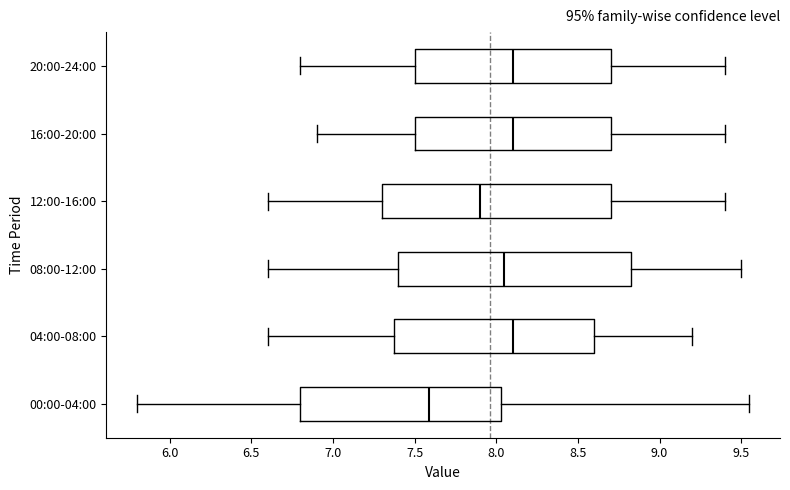

Reading bottom to top, transcribe this box plot: for each box, give where its median line is, the range the box spans, and where its two whiskers end, as read against the x-axis. The values are not printed on the chart, so give them approximately, as read against the axis.

00:00-04:00: median 7.60, box 6.80 to 8.05, whiskers 5.80 to 9.55
04:00-08:00: median 8.10, box 7.40 to 8.60, whiskers 6.60 to 9.20
08:00-12:00: median 8.05, box 7.40 to 8.85, whiskers 6.60 to 9.50
12:00-16:00: median 7.90, box 7.30 to 8.70, whiskers 6.60 to 9.40
16:00-20:00: median 8.10, box 7.50 to 8.70, whiskers 6.90 to 9.40
20:00-24:00: median 8.10, box 7.50 to 8.70, whiskers 6.80 to 9.40